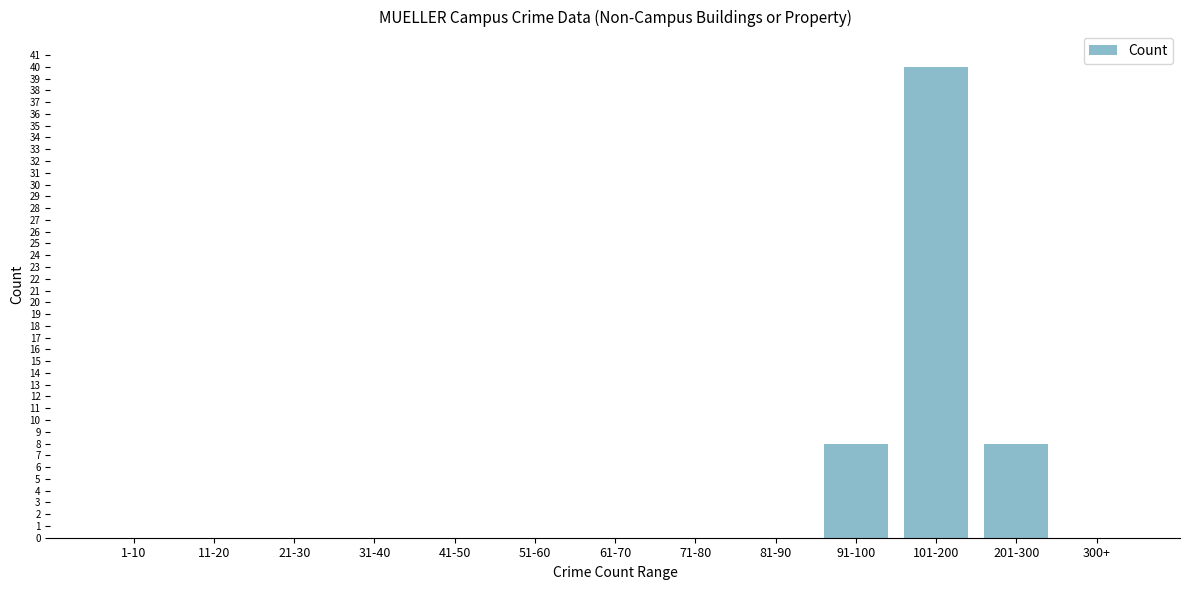

Reading left to right, extract all data points from this chart.

1-10=0	11-20=0	21-30=0	31-40=0	41-50=0	51-60=0	61-70=0	71-80=0	81-90=0	91-100=8	101-200=40	201-300=8	300+=0